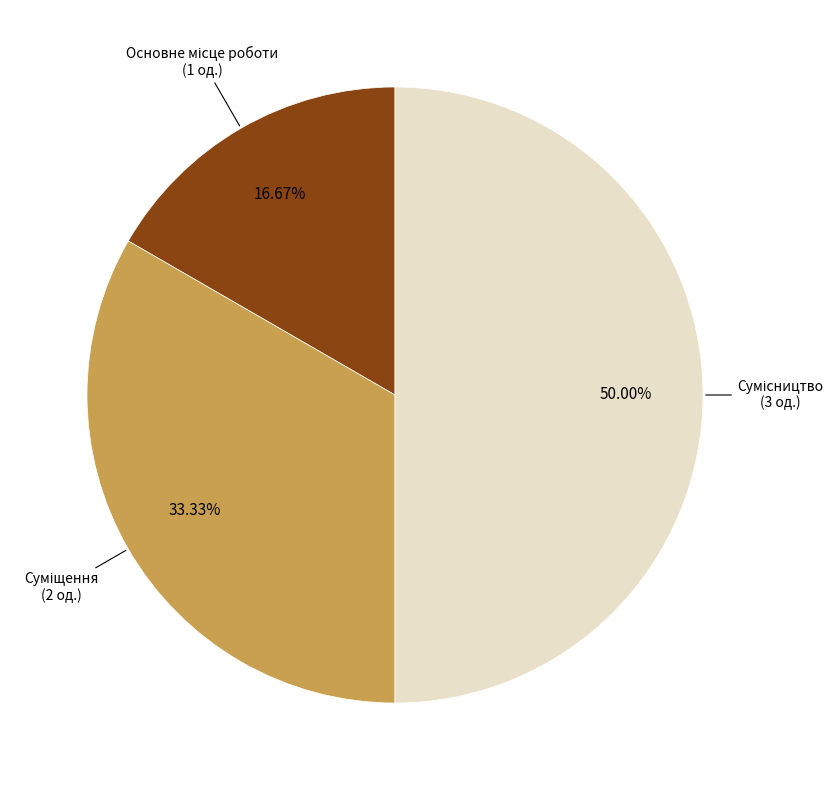

Rank the categories by value from highest to lowest.

Сумісництво, Суміщення, Основне місце роботи